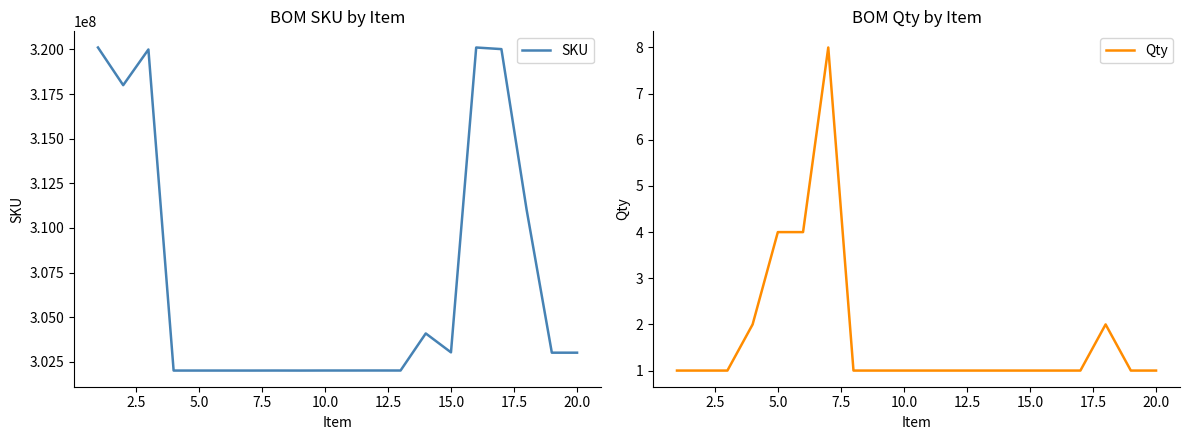

How many categories are shown in the chart?

20